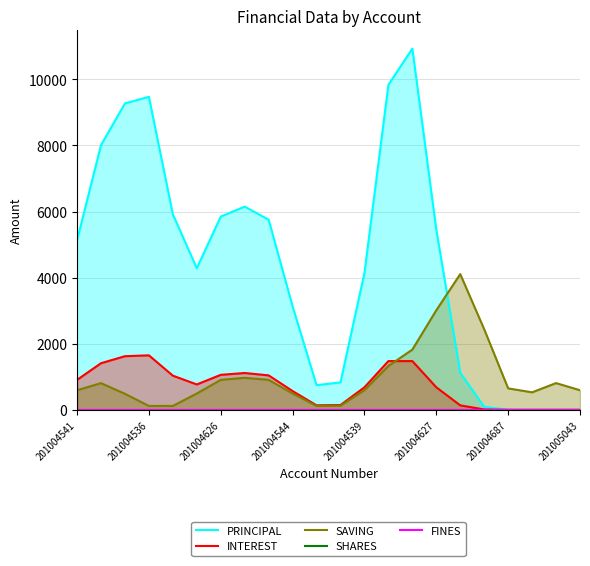

True or false: SAVING and FINES intersect in this chart.

False